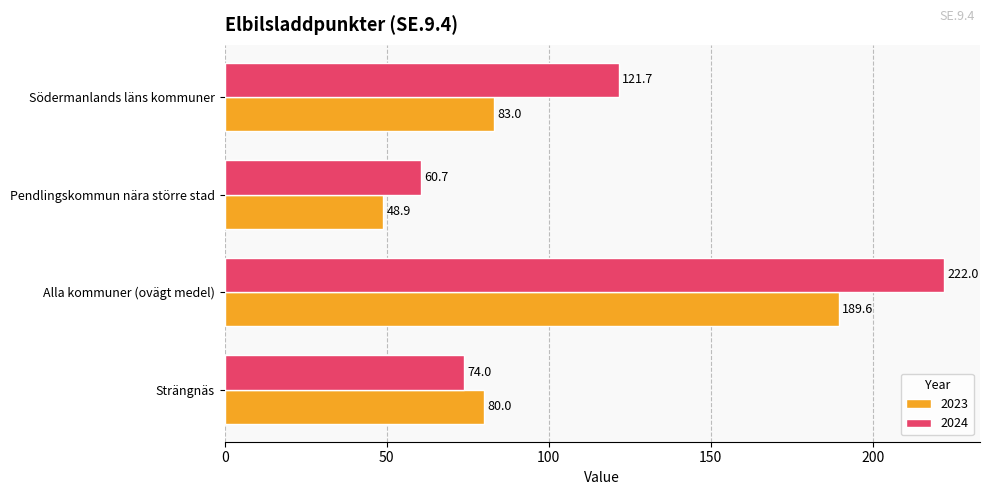

The 2023 series shows 83.0 at Södermanlands läns kommuner. True or false?

True